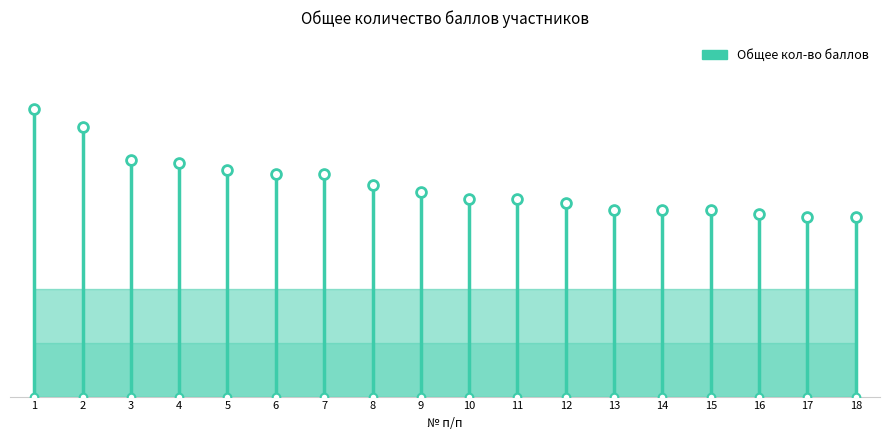

Between 10 and 5, which is larger?

5